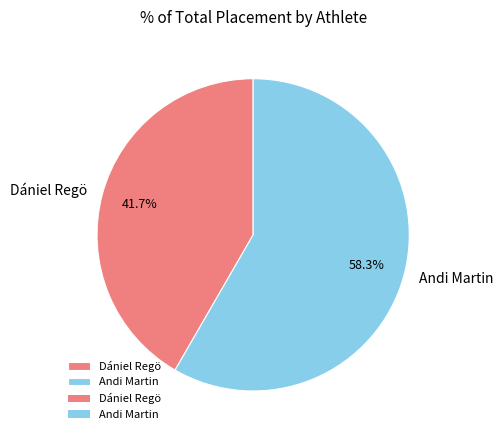

To the nearest percent, what is the difference between the largest and smallest slice percentages?

17%